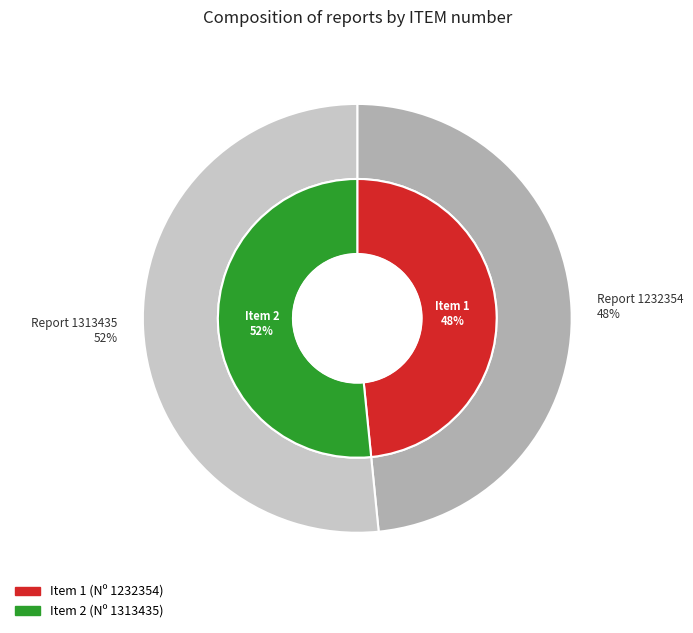

The 2 slice represents 52% of the pie. True or false?

True